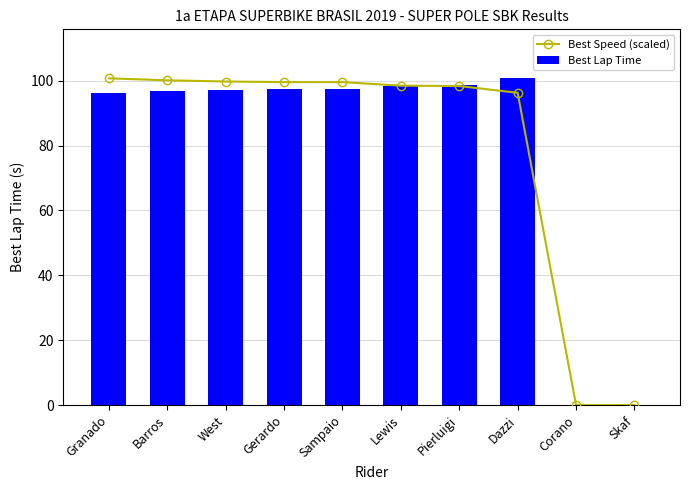

Which series has the largest total across all categories?

Best Speed (scaled)